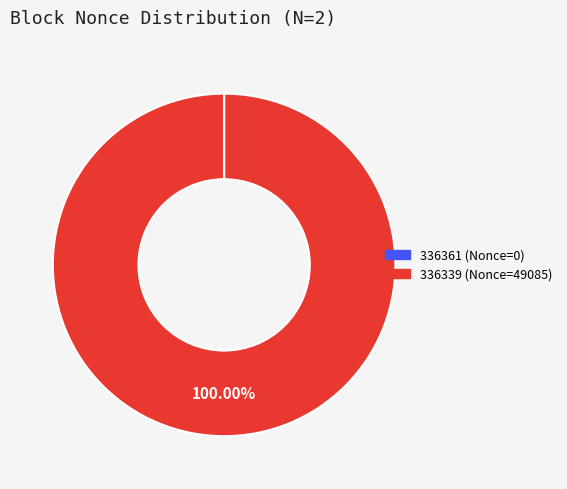

Is there any slice that represents more than half of the pie?

Yes